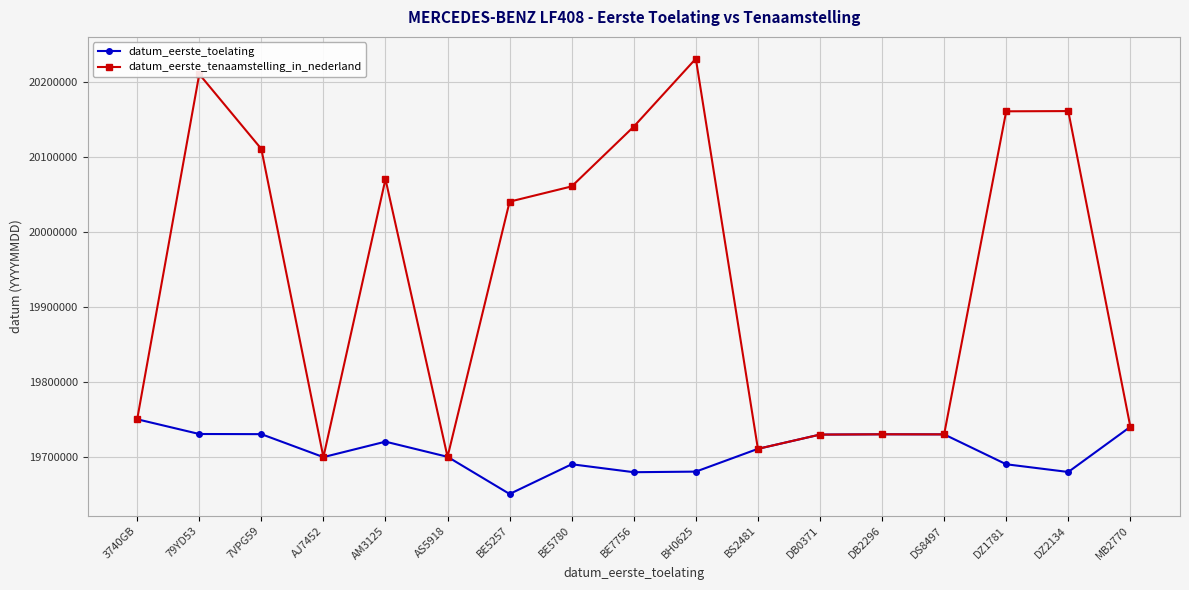

What is the label of the 3rd point from the right?

DZ1781